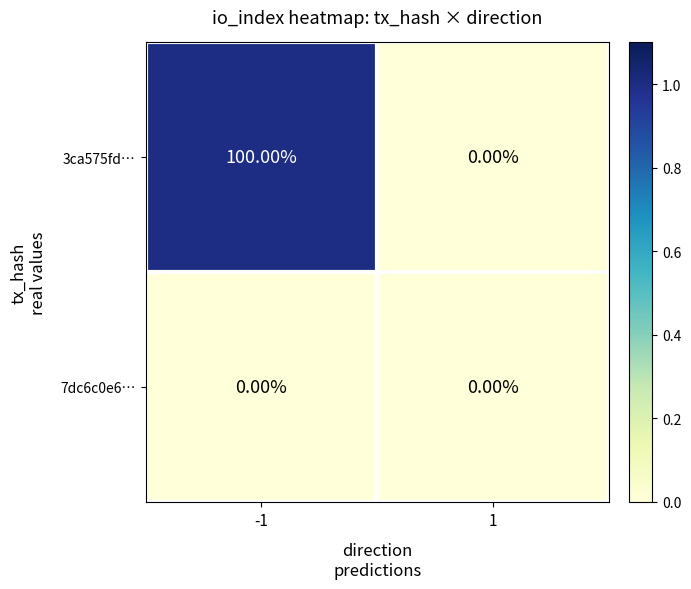

What is the difference between the highest and lowest values at -1?

100